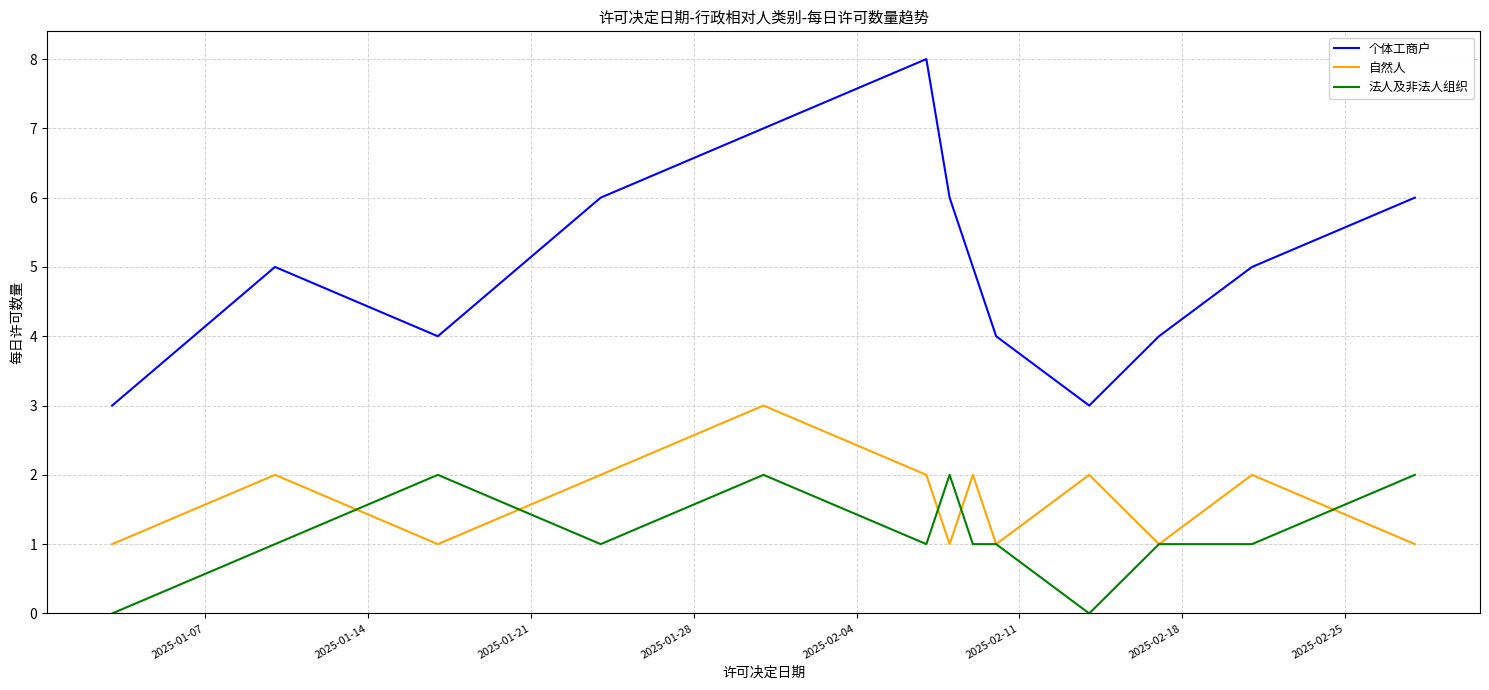

What is the maximum value shown in the chart?

8